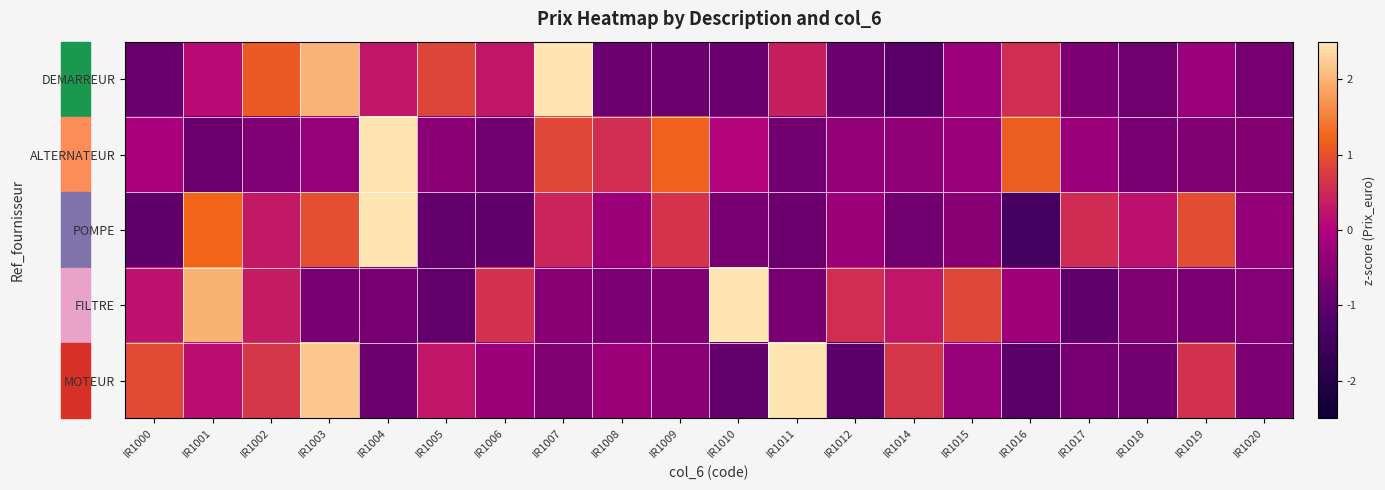

Reading right to left, transcribe all the data shown in this chart.

DEMARREUR: IR1020=-0.7	IR1019=-0.3	IR1018=-0.8	IR1017=-0.6	IR1016=0.6	IR1015=-0.3	IR1014=-1.1	IR1012=-0.8	IR1011=0.4	IR1010=-0.9	IR1009=-0.8	IR1008=-0.8	IR1007=2.6	IR1006=0.3	IR1005=0.9	IR1004=0.3	IR1003=2.0	IR1002=1.1	IR1001=0.1	IR1000=-0.9
ALTERNATEUR: IR1020=-0.6	IR1019=-0.6	IR1018=-0.7	IR1017=-0.3	IR1016=1.2	IR1015=-0.3	IR1014=-0.4	IR1012=-0.4	IR1011=-0.8	IR1010=0.1	IR1009=1.2	IR1008=0.6	IR1007=0.9	IR1006=-0.8	IR1005=-0.5	IR1004=3.4	IR1003=-0.3	IR1002=-0.6	IR1001=-0.9	IR1000=-0.1
POMPE: IR1020=-0.4	IR1019=0.9	IR1018=0.2	IR1017=0.5	IR1016=-1.4	IR1015=-0.5	IR1014=-0.8	IR1012=-0.3	IR1011=-0.9	IR1010=-0.7	IR1009=0.6	IR1008=-0.3	IR1007=0.4	IR1006=-1.0	IR1005=-0.9	IR1004=2.9	IR1003=1.0	IR1002=0.3	IR1001=1.2	IR1000=-1.0
FILTRE: IR1020=-0.6	IR1019=-0.7	IR1018=-0.6	IR1017=-1.0	IR1016=-0.2	IR1015=0.9	IR1014=0.3	IR1012=0.6	IR1011=-0.7	IR1010=3.0	IR1009=-0.6	IR1008=-0.6	IR1007=-0.5	IR1006=0.6	IR1005=-0.9	IR1004=-0.7	IR1003=-0.7	IR1002=0.3	IR1001=2.0	IR1000=0.2
MOTEUR: IR1020=-0.7	IR1019=0.6	IR1018=-0.8	IR1017=-0.7	IR1016=-1.1	IR1015=-0.3	IR1014=0.7	IR1012=-1.1	IR1011=2.6	IR1010=-0.9	IR1009=-0.5	IR1008=-0.3	IR1007=-0.6	IR1006=-0.3	IR1005=0.3	IR1004=-0.8	IR1003=2.2	IR1002=0.7	IR1001=0.2	IR1000=0.9